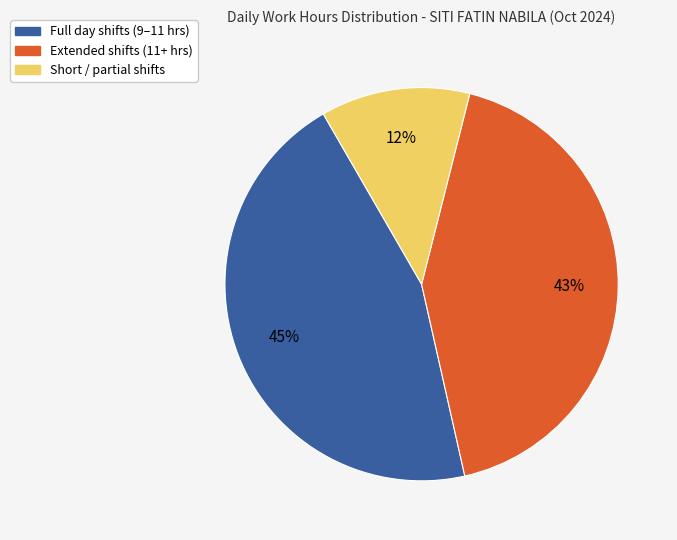

To the nearest percent, what is the average slice percentage?

33%